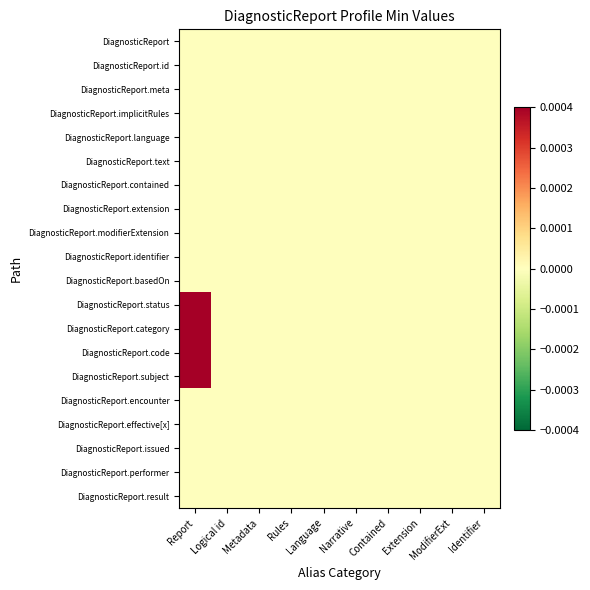

List the series in order of their peak value, lowest first.

DiagnosticReport, DiagnosticReport.id, DiagnosticReport.meta, DiagnosticReport.implicitRules, DiagnosticReport.language, DiagnosticReport.text, DiagnosticReport.contained, DiagnosticReport.extension, DiagnosticReport.modifierExtension, DiagnosticReport.identifier, DiagnosticReport.basedOn, DiagnosticReport.encounter, DiagnosticReport.effective[x], DiagnosticReport.issued, DiagnosticReport.performer, DiagnosticReport.result, DiagnosticReport.status, DiagnosticReport.category, DiagnosticReport.code, DiagnosticReport.subject